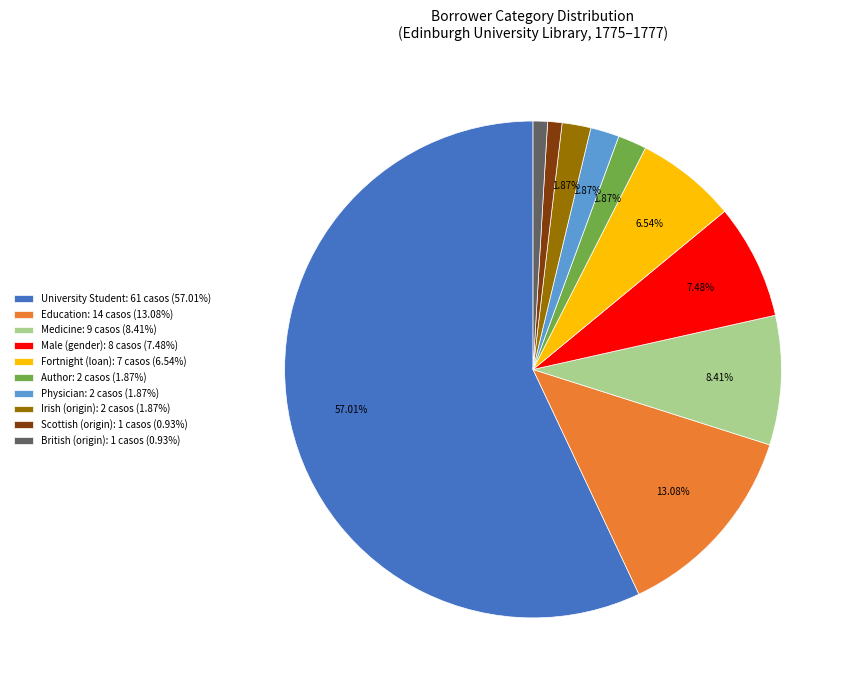

Does University Student: 61 casos (57.01%) account for over 50% of the chart?

Yes